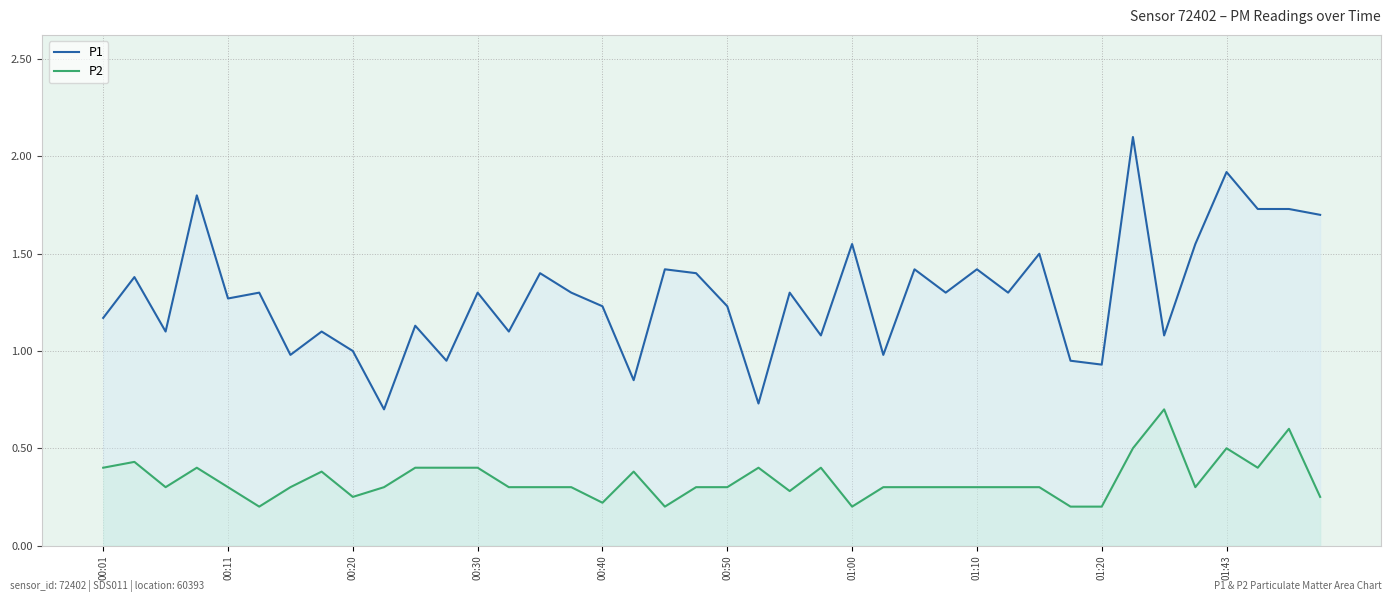

What is the spread (max minus min) of values at 22?

1.0